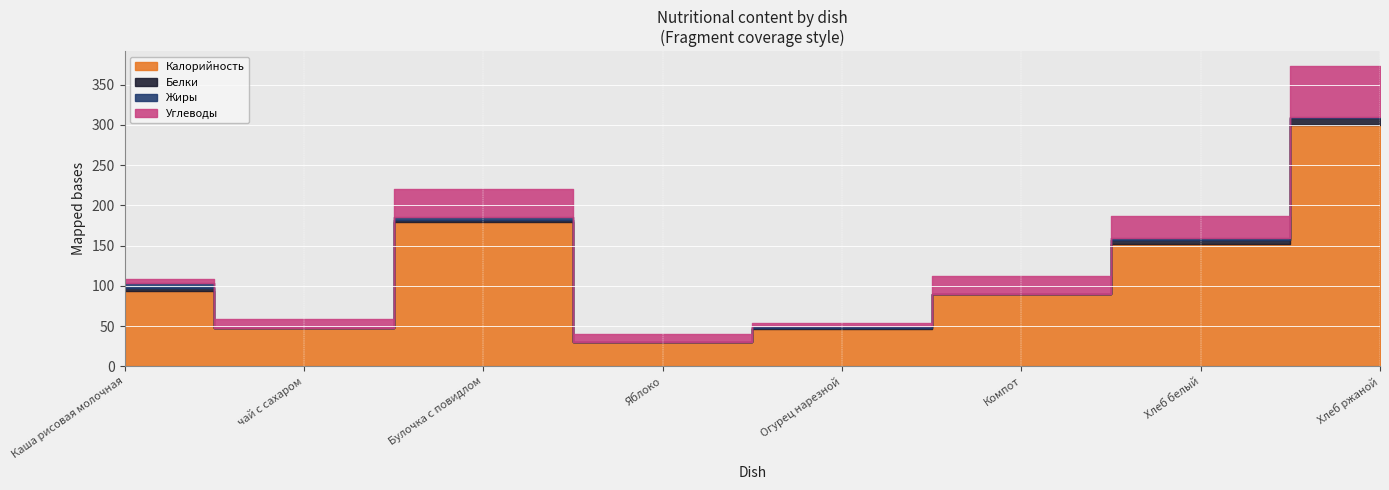

What is the average value of the Углеводы series?

22